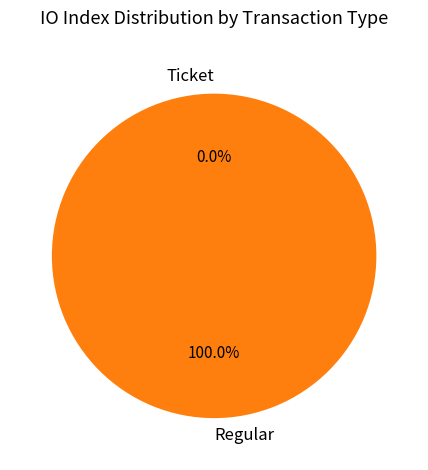

Count the number of slices in the pie.

2